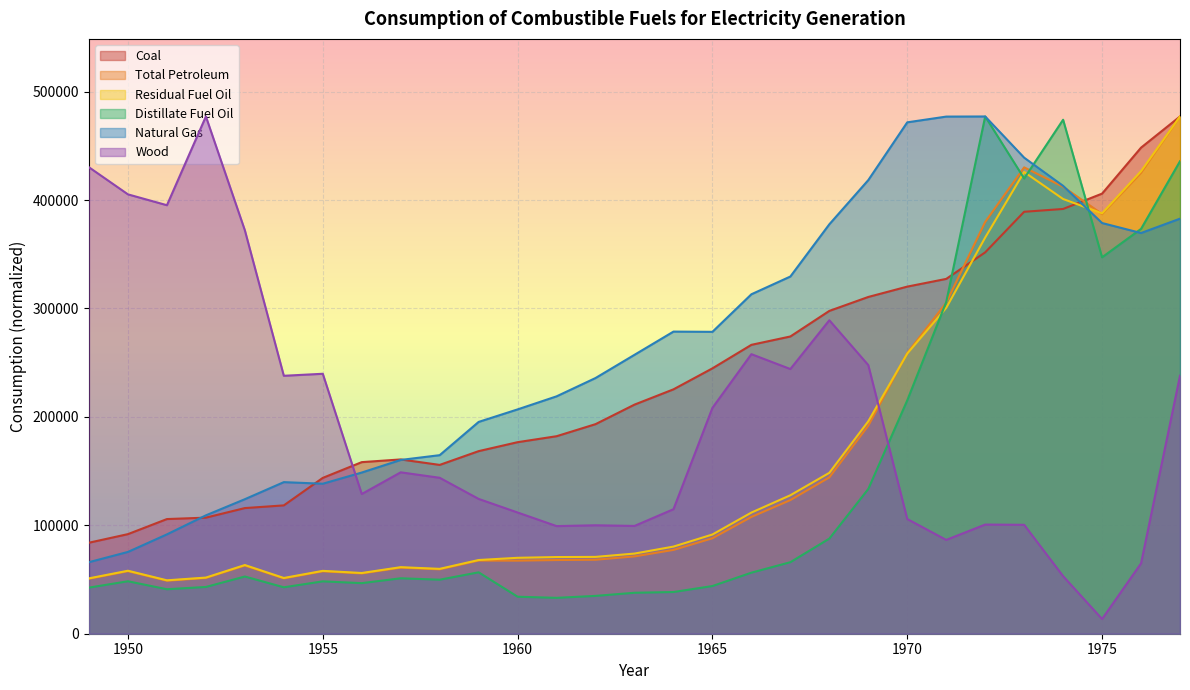

How many times do Residual Fuel Oil and Coal cross each other?

2